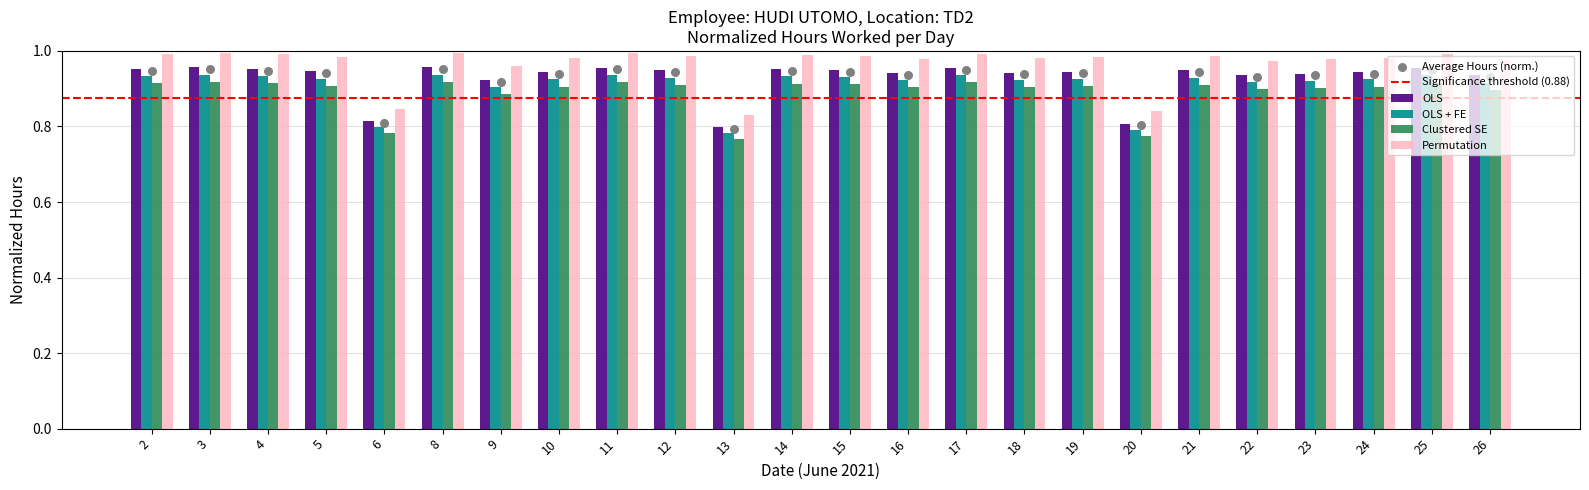

What is the total value across all series at 23?

2.8